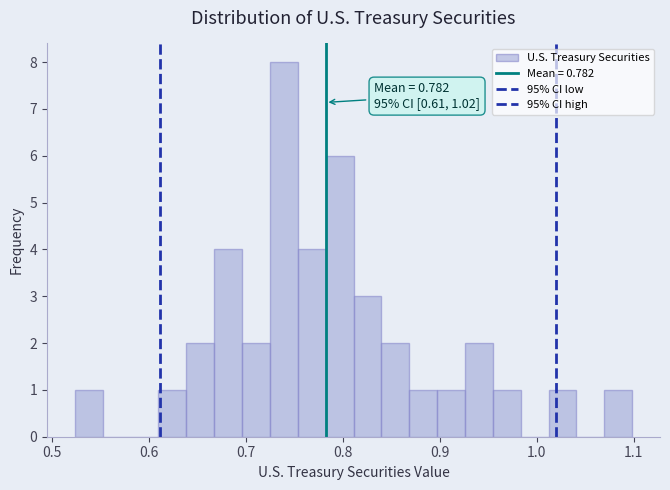

Read against the x-axis, roughly where is the centre of the tallest bar?

0.74